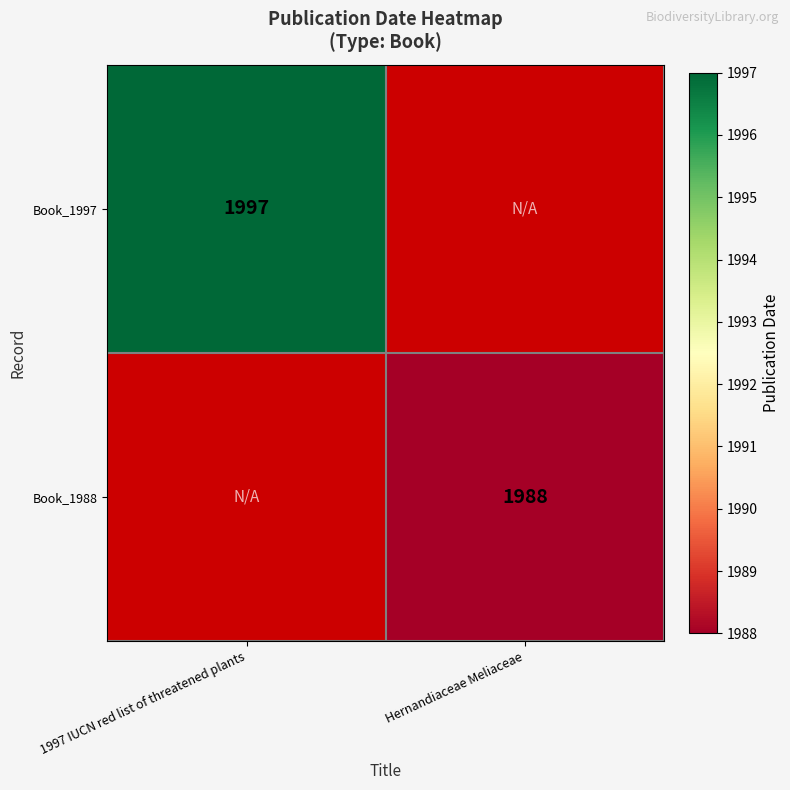

At how many categories does at least one series exceed 1995?

1